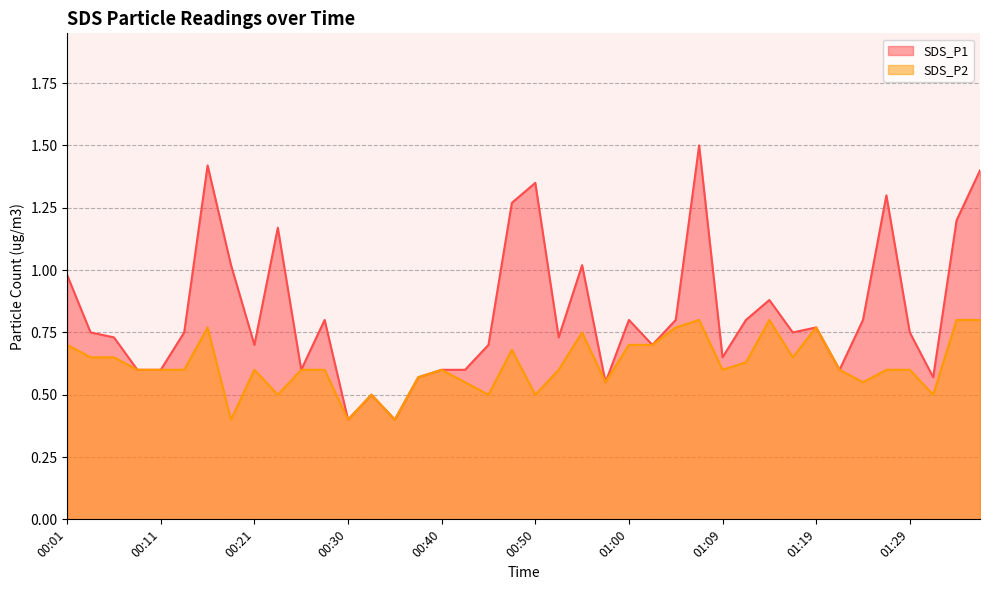

What is the difference between the highest and lowest values at 00:28?

0.2